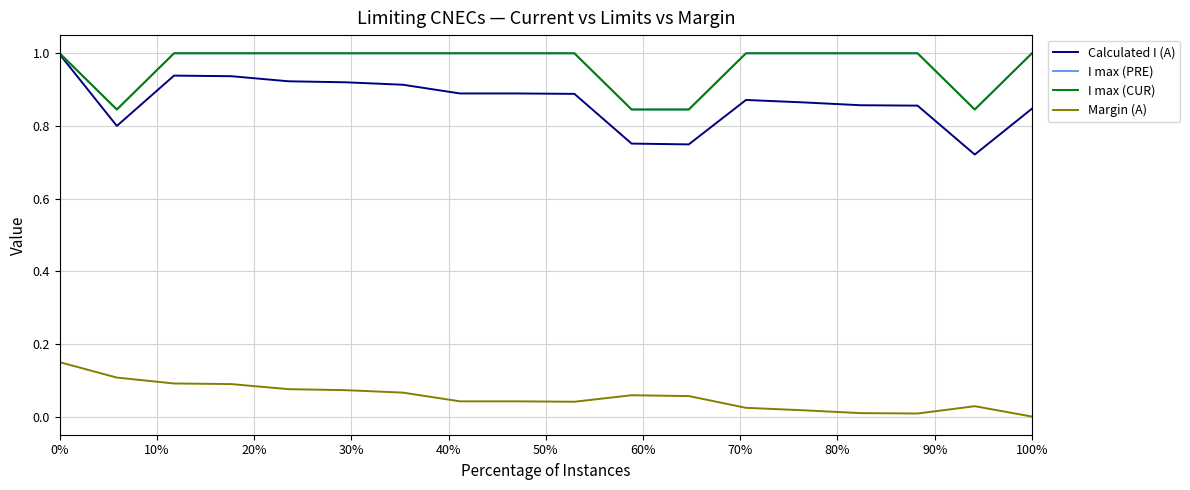

True or false: I max (CUR) and Calculated I (A) cross at least once.

False